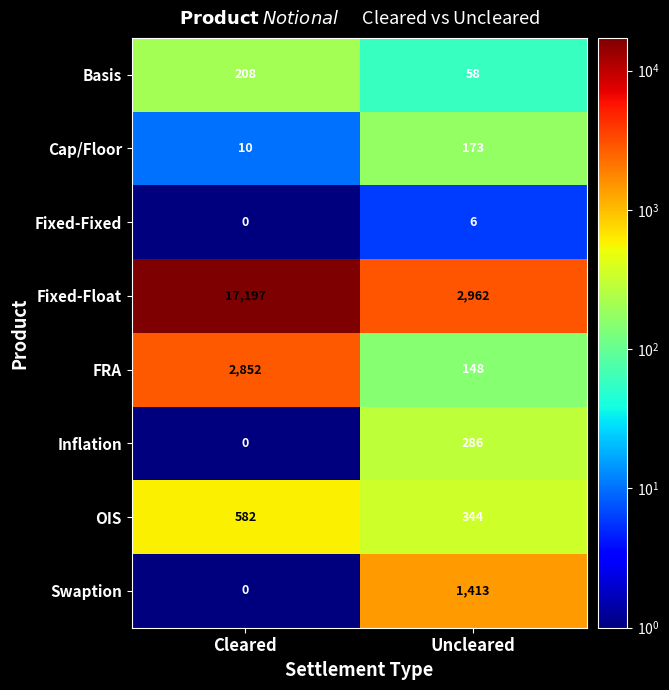

At how many categories does at least one series exceed 302?

2